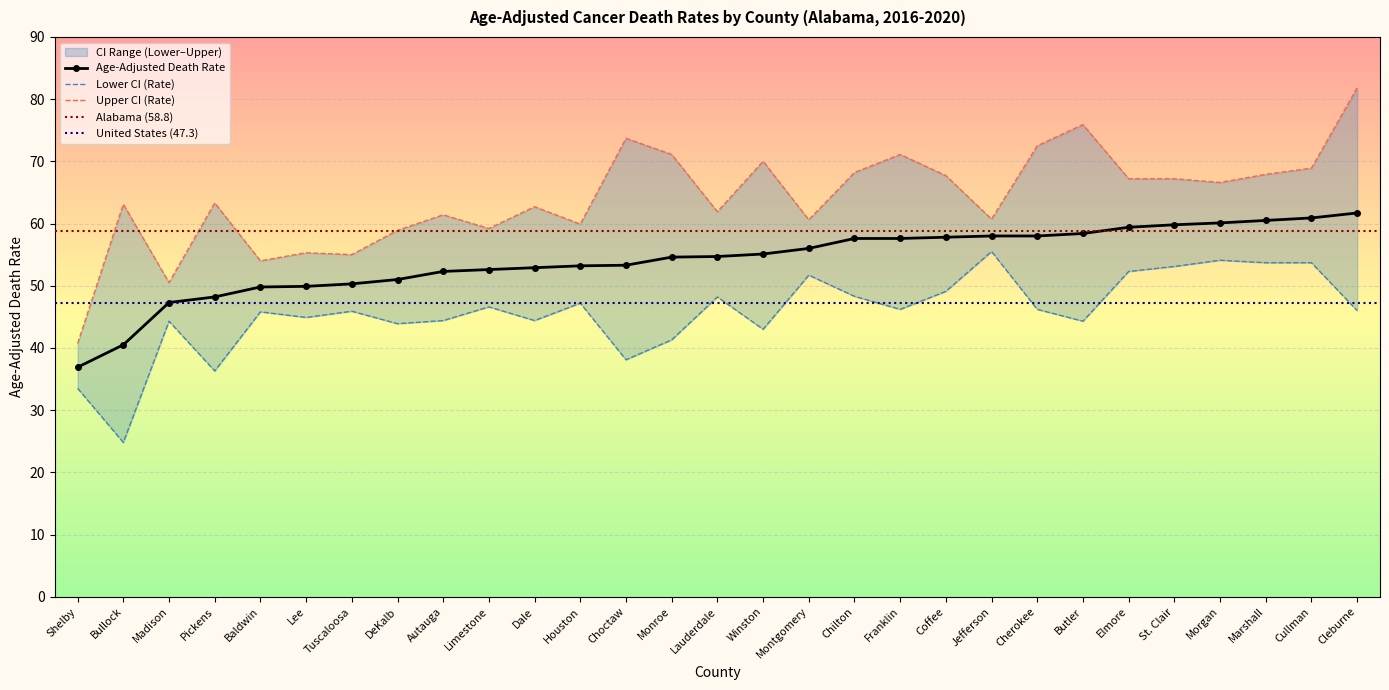

What is the label of the 8th point from the left?

DeKalb